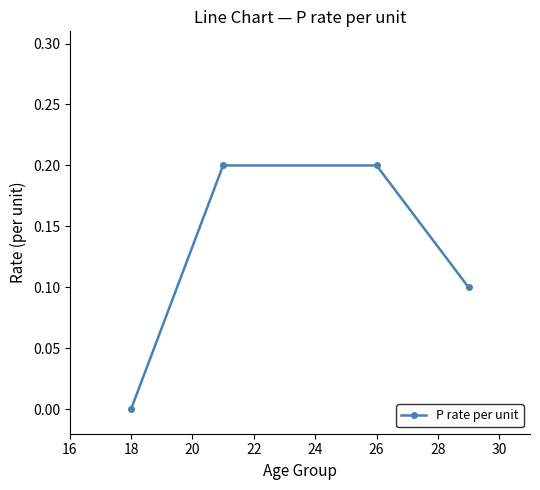

How many values exceed 0?

3